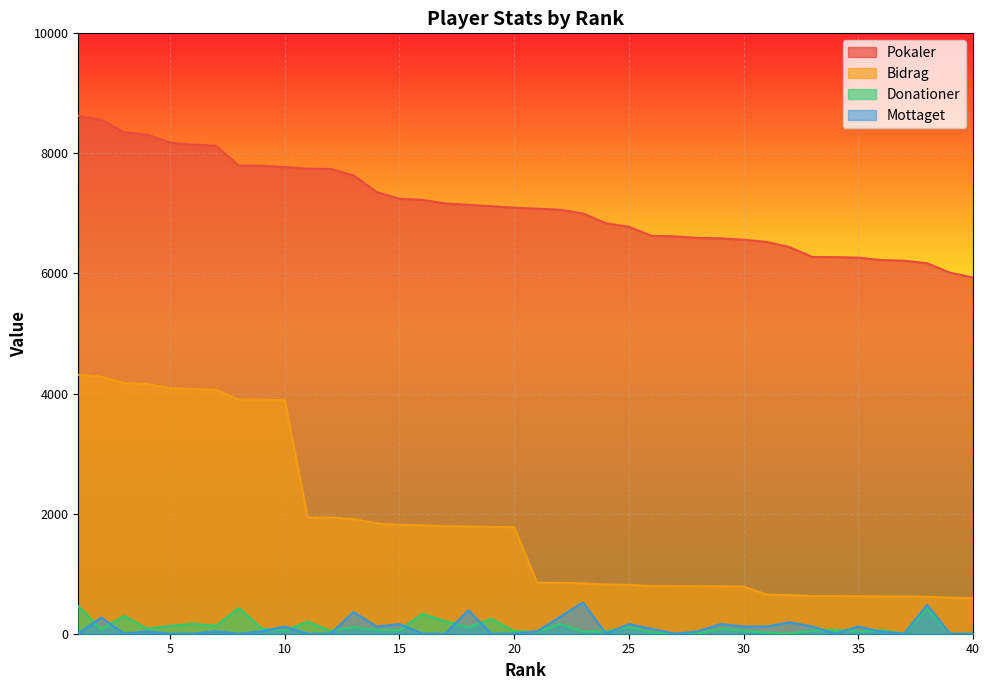

At which category is the sum across all series the highest?

1